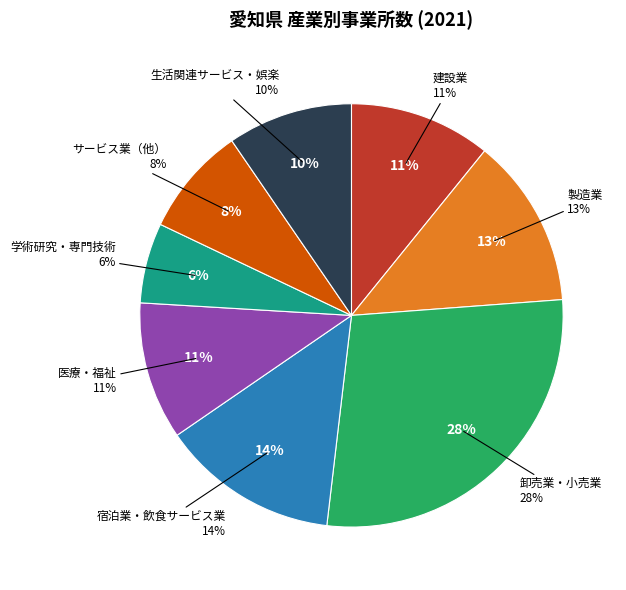

How many slices are in this pie chart?

8